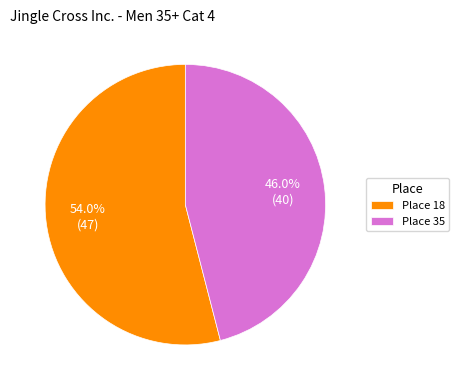

To the nearest percent, what is the difference between the largest and smallest slice percentages?

8%